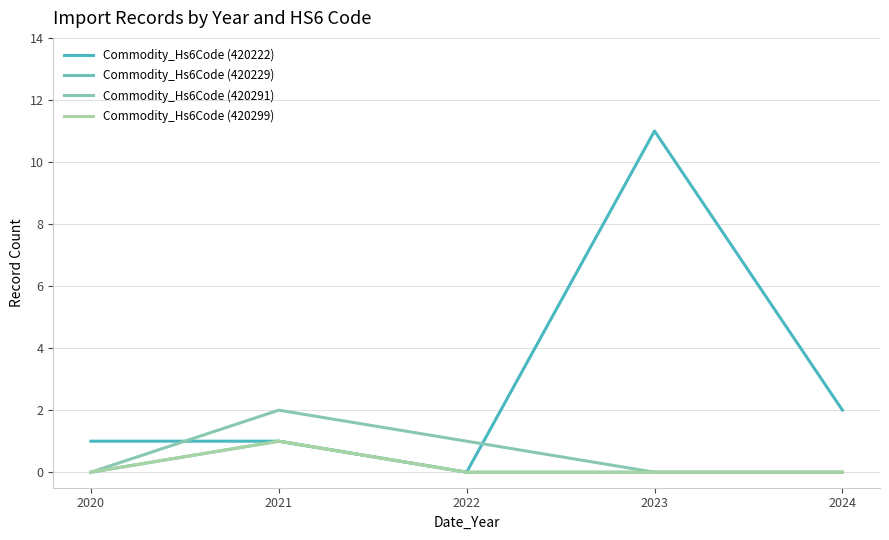

Is it true that Commodity_Hs6Code (420222) equals 11 at 2023?

True